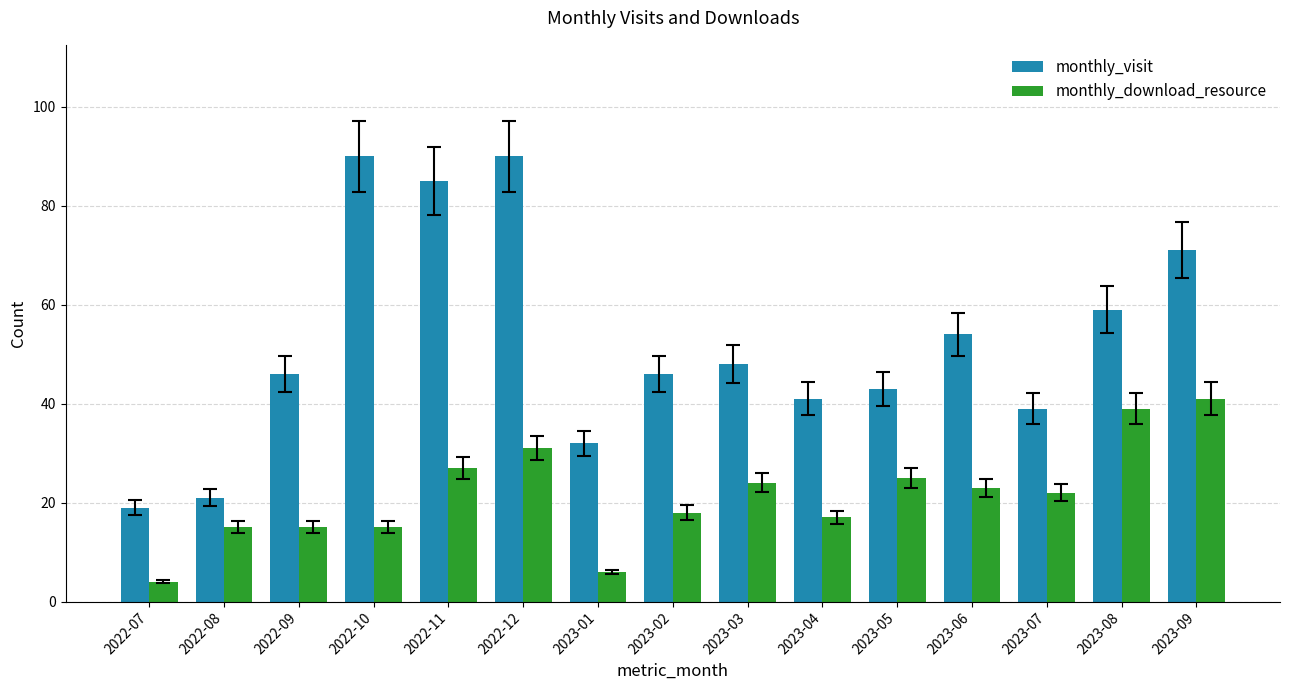

What is the spread (max minus min) of values at 2022-12?

59